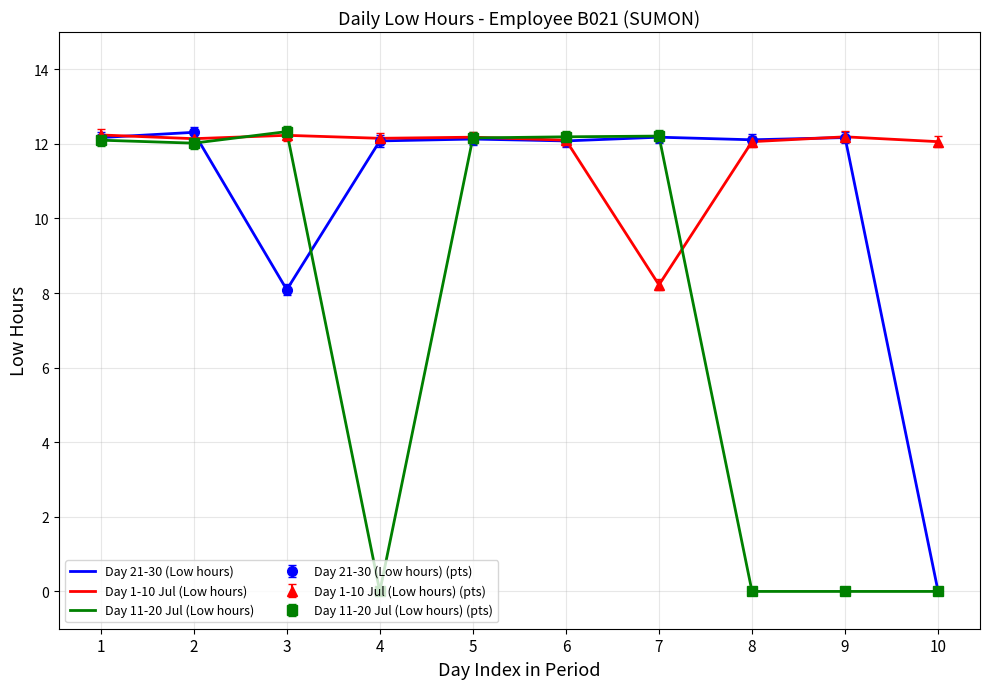

How many values in Day 21-30 (Low hours) are above zero?

9